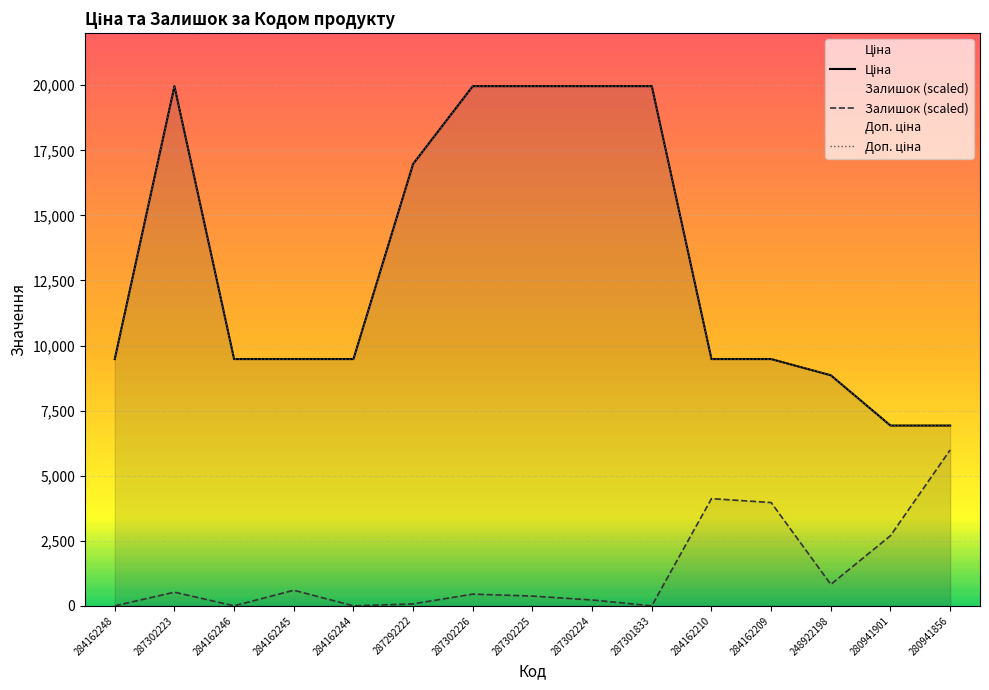

Which label corresponds to the smallest value in the chart?

284162248